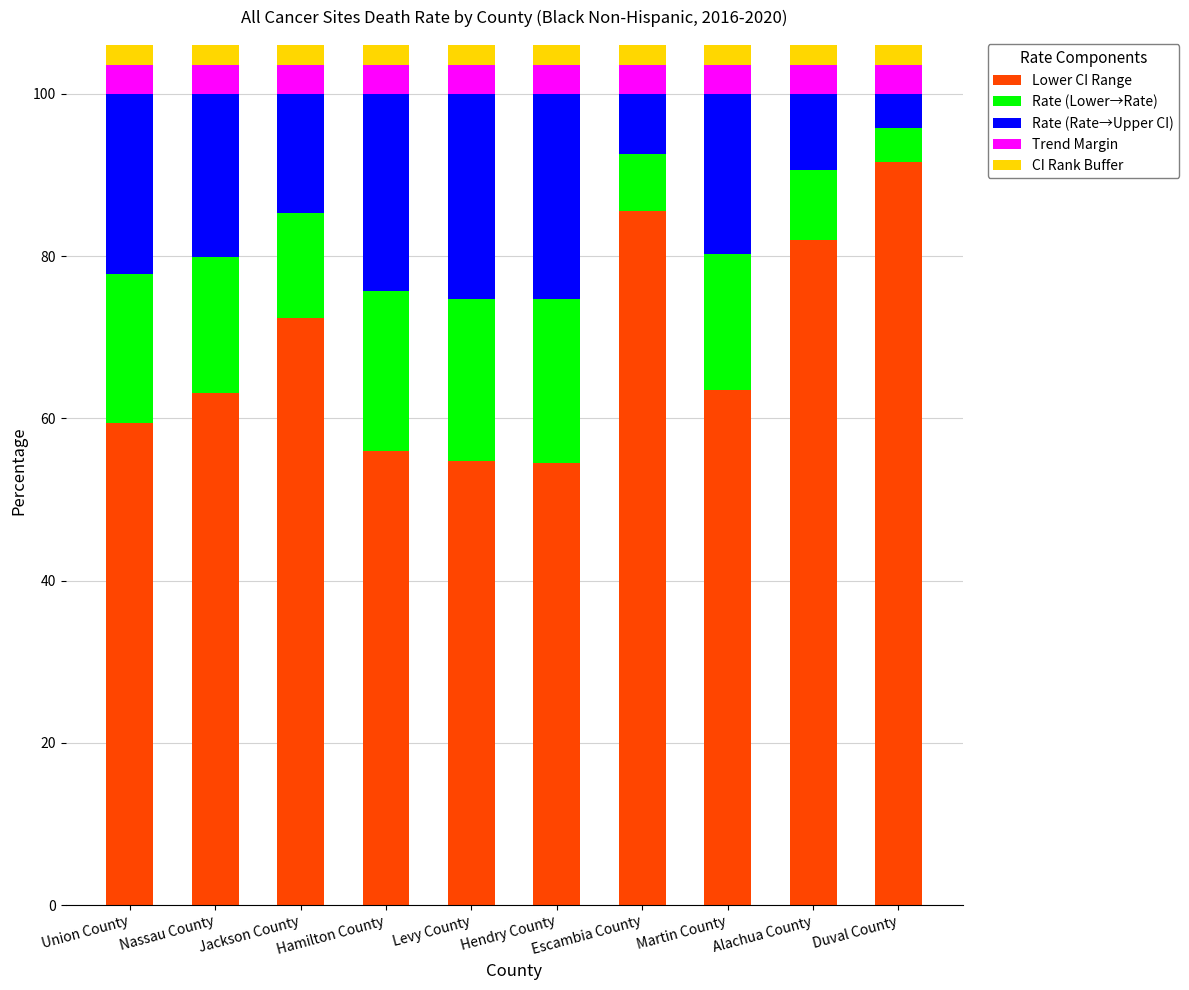

What is the approximate value of Lower CI Range at Alachua County?

82.0